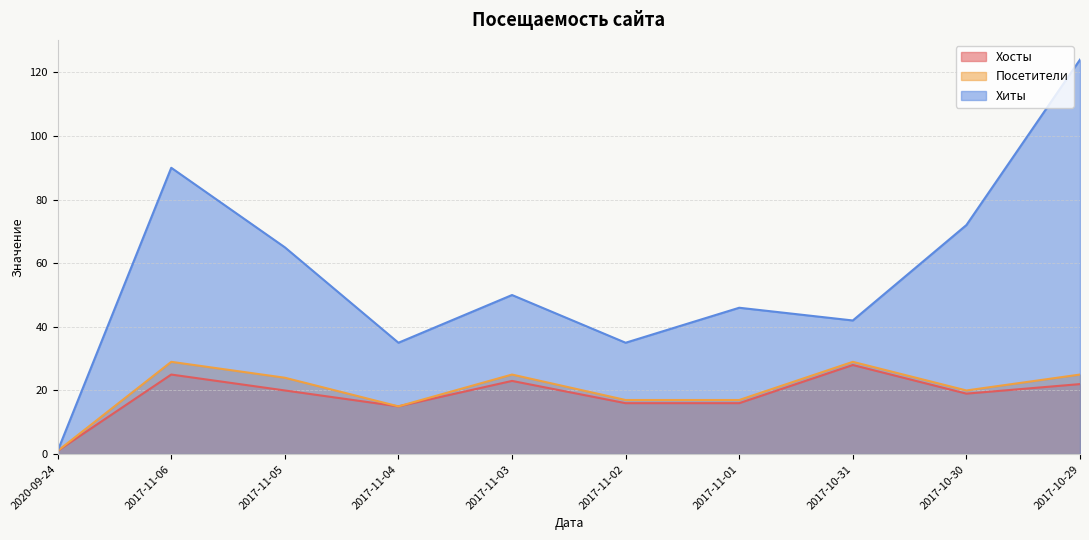

What is the minimum value for Хосты?

1